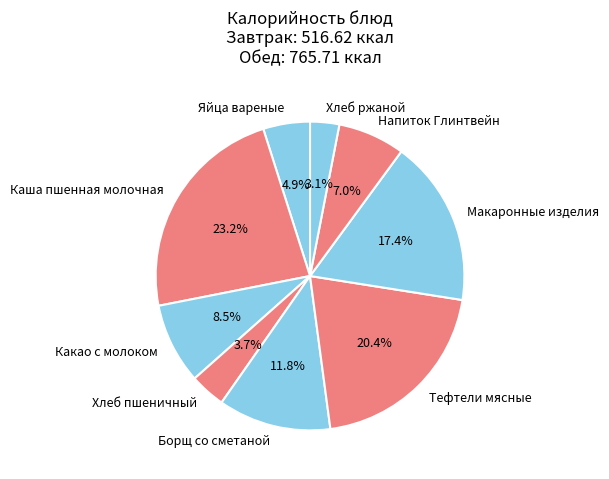

How much of the chart is everything except Яйца вареные?

95.1%